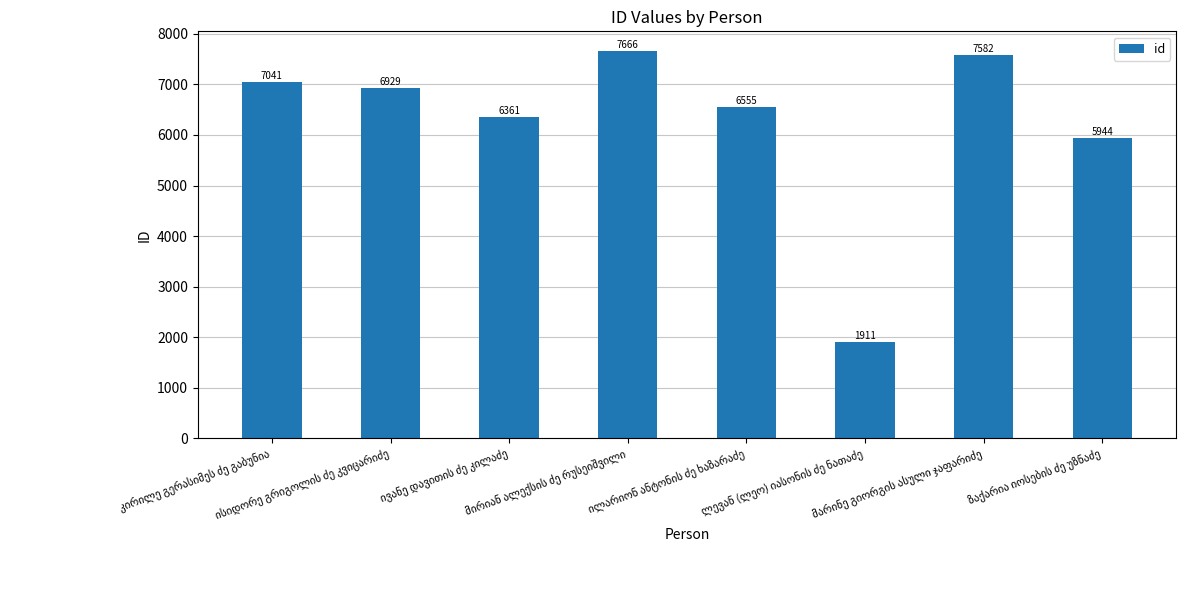

What is the difference between the maximum and second lowest values?

1722